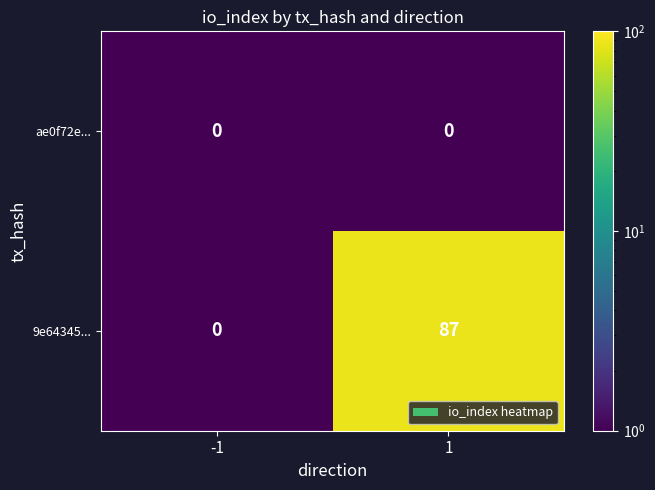

Which series has the largest total across all categories?

9e64345...